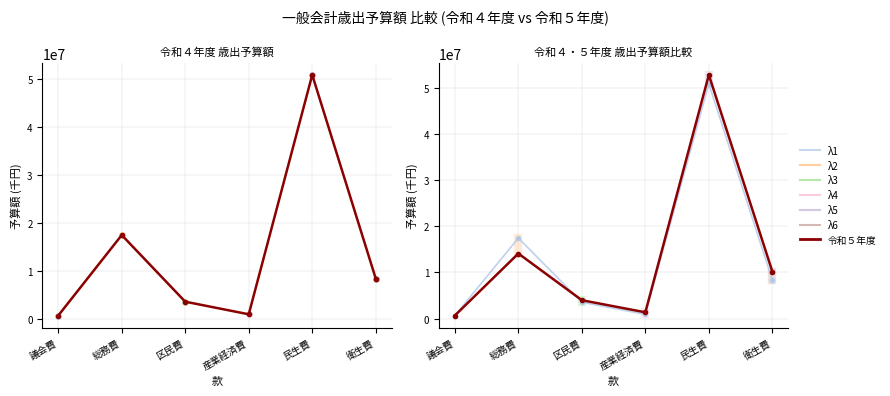

What is the spread (max minus min) of values at 総務費?

3338601